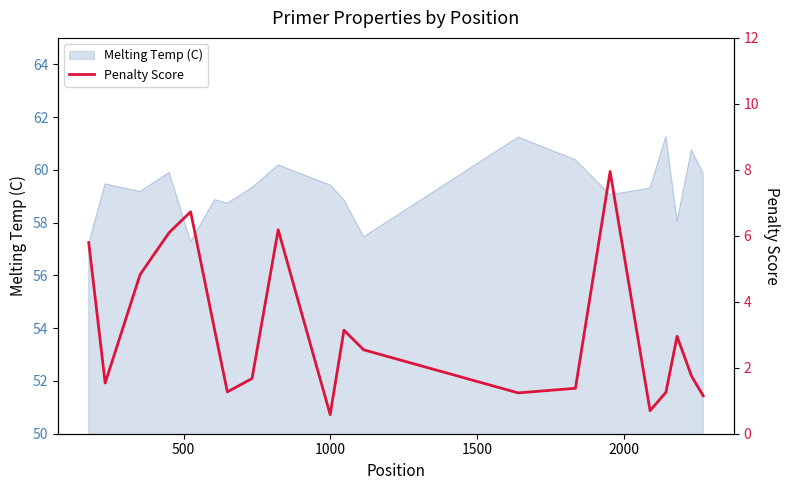

What is the lowest value of the Melting Temp (C) series?

57.2